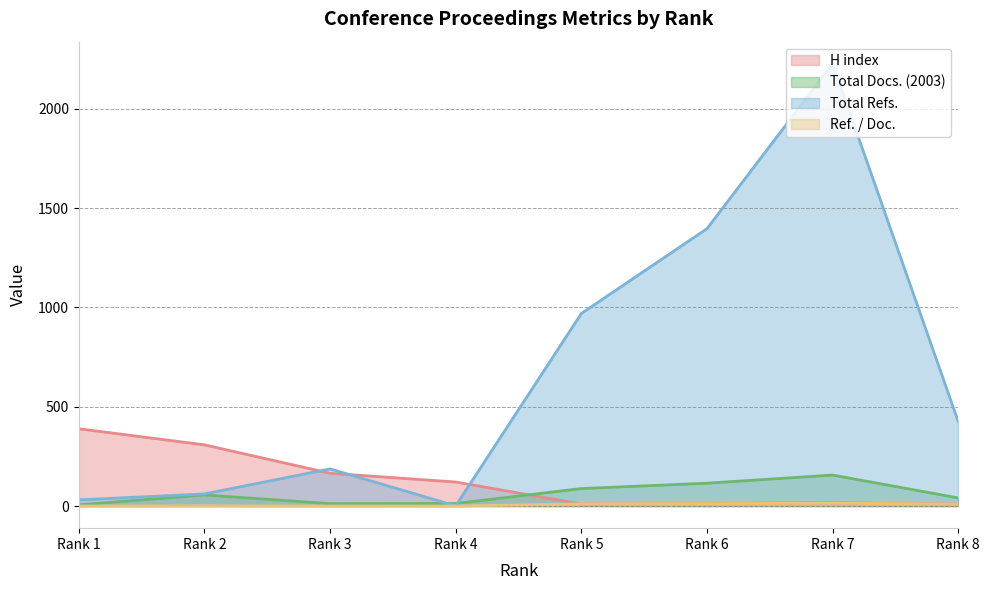

The value of Total Refs. at Rank 3 is 187. True or false?

True